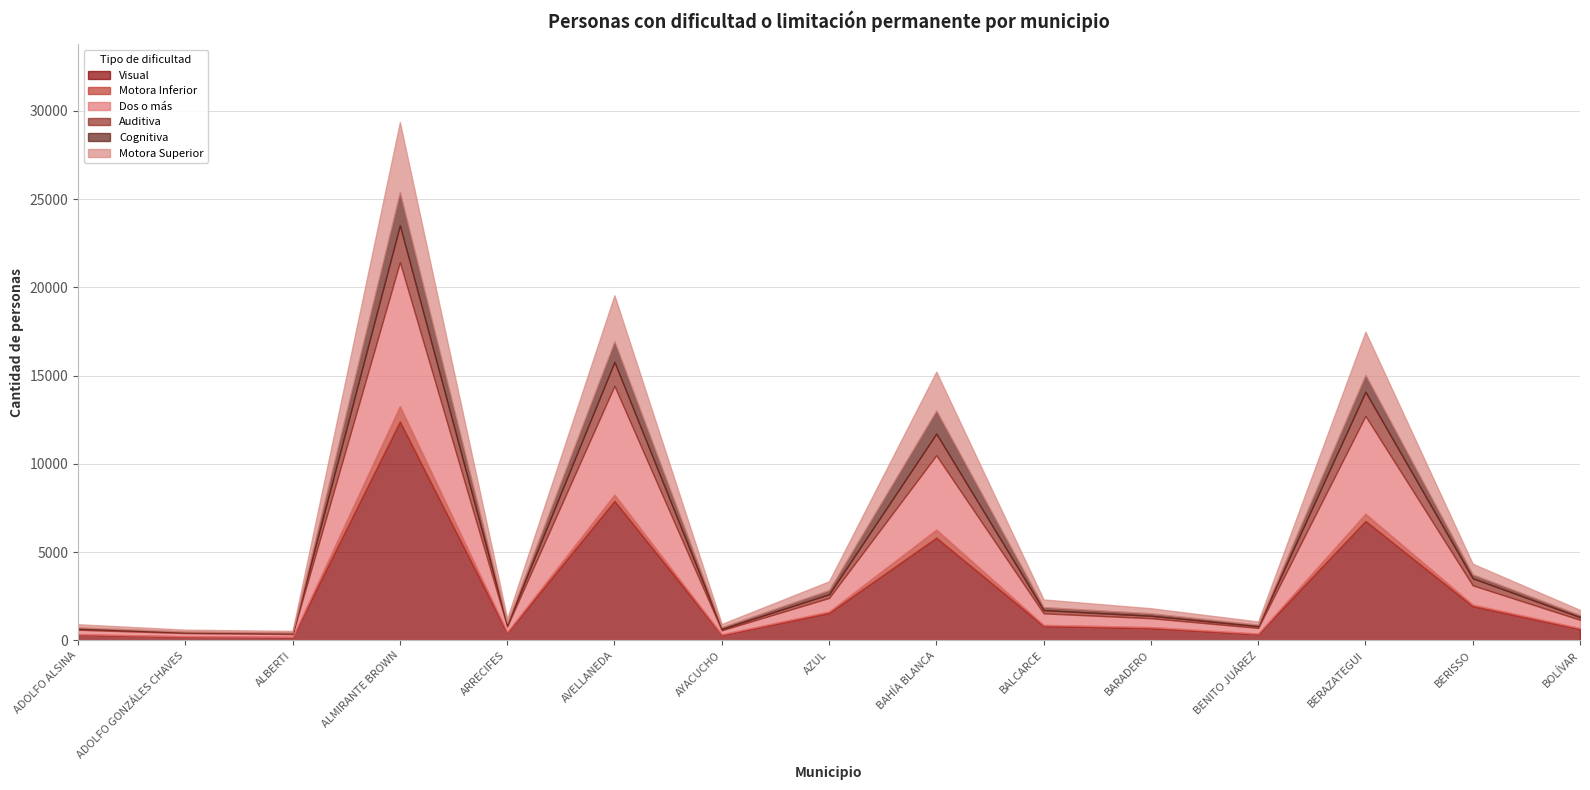

Where is the first local minimum for Dos o más?

ALBERTI